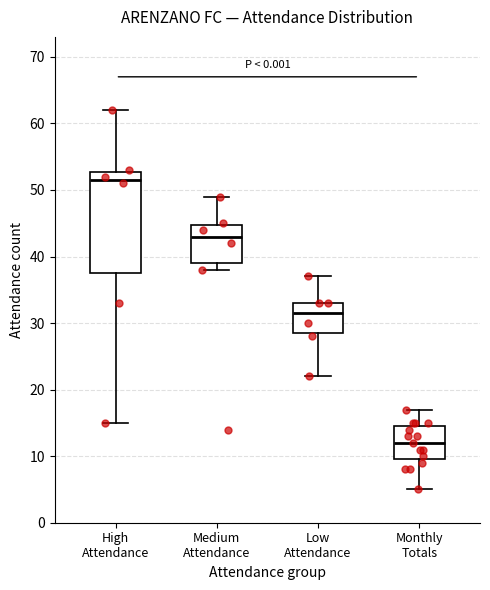

Where is the lower edge of the box for Low Attendance on the y-axis? The values are not printed on the chart, so give them approximately, as read against the axis.

29